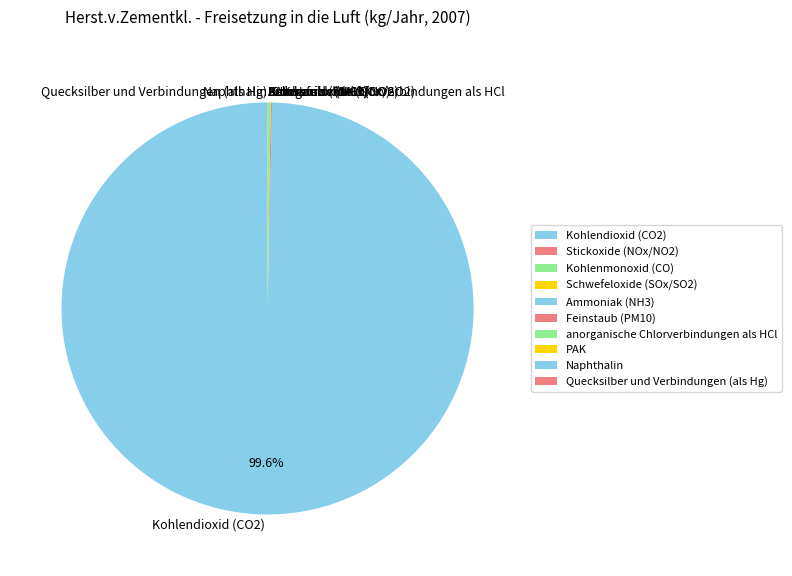

What is the largest slice in the pie chart?

Kohlendioxid (CO2)